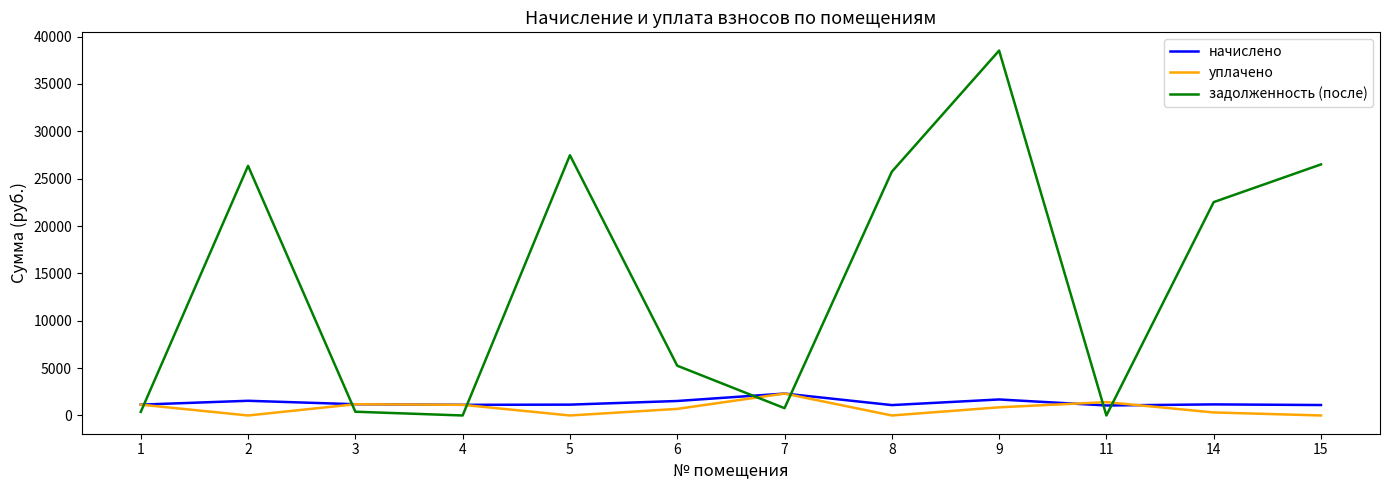

The value of начислено at 2 is 1550.7. True or false?

True